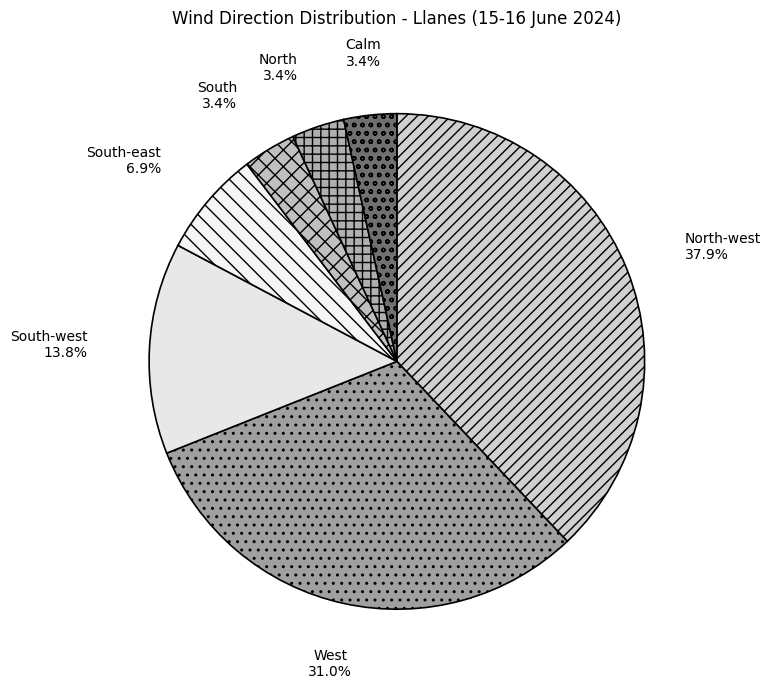

To the nearest percent, what is the difference between the South-west and Calm slice percentages?

10%